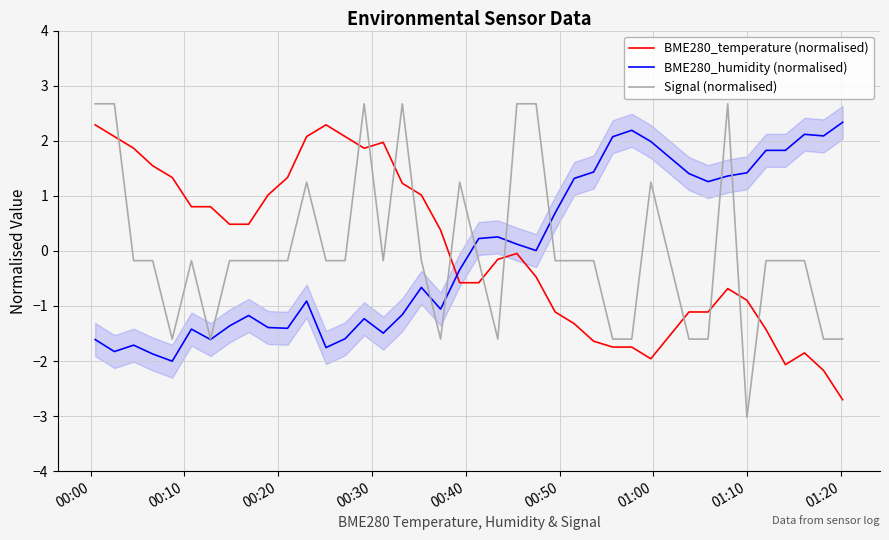

What is the minimum value for BME280_humidity (normalised)?

-2.0